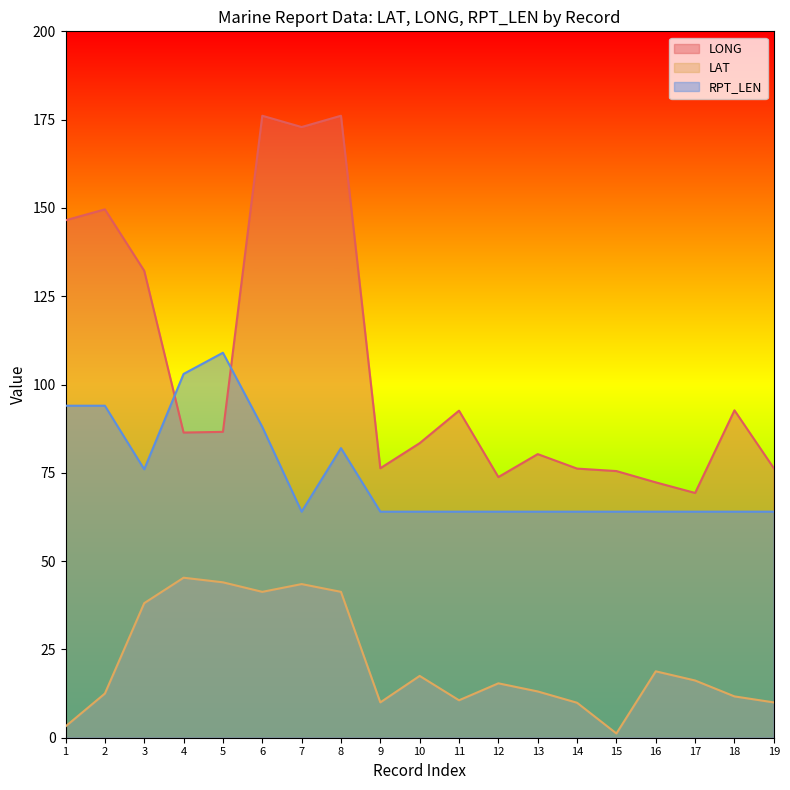

True or false: RPT_LEN and LAT cross at least once.

False